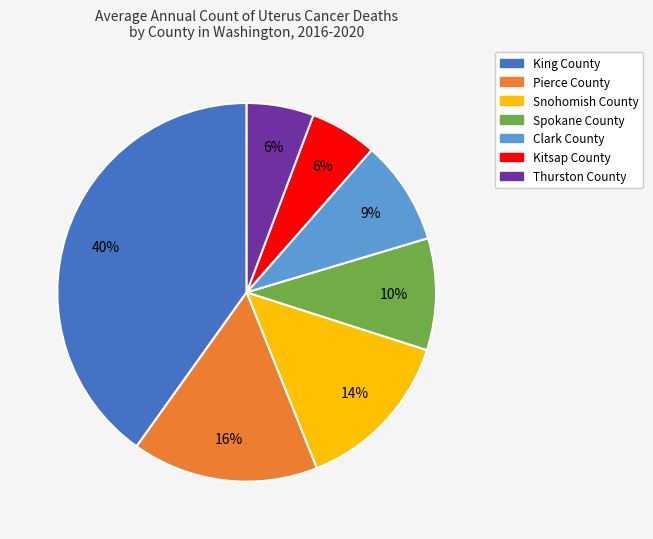

Do King County and Pierce County together represent more than half of the pie?

Yes